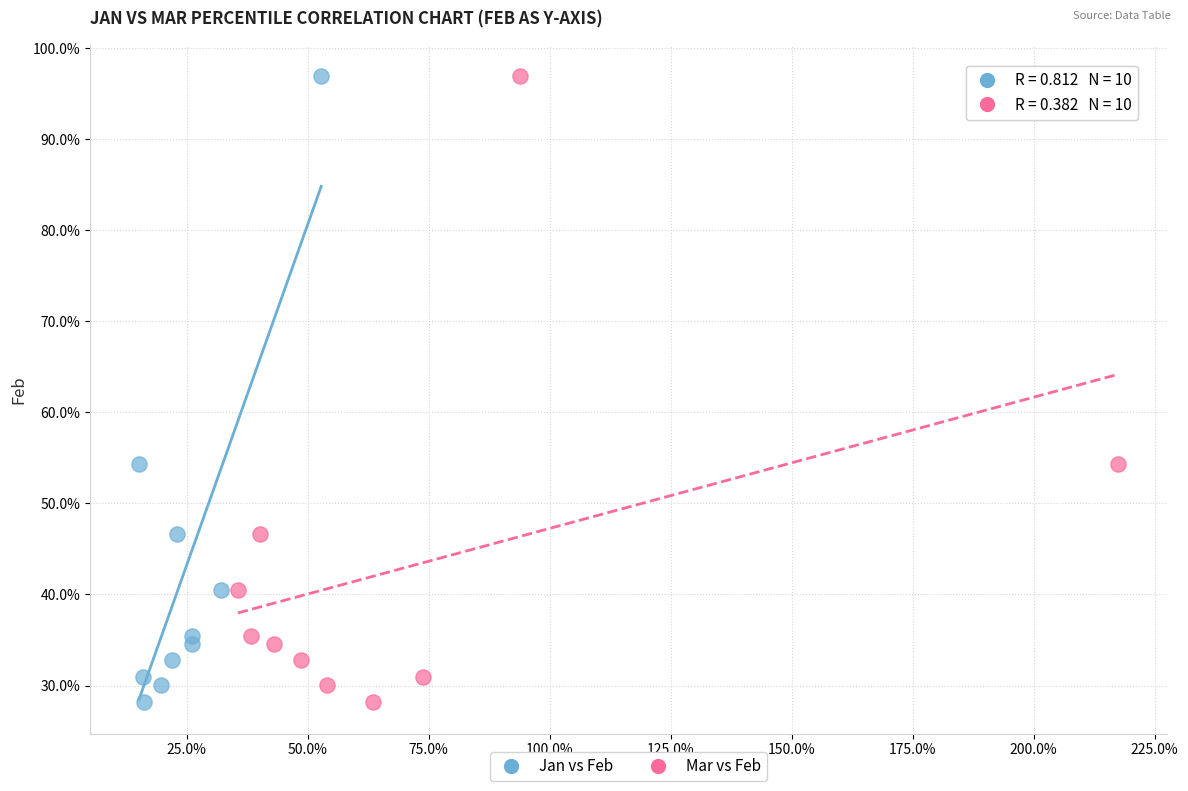

What are all the series names shown in the legend?

Jan vs Feb, Mar vs Feb